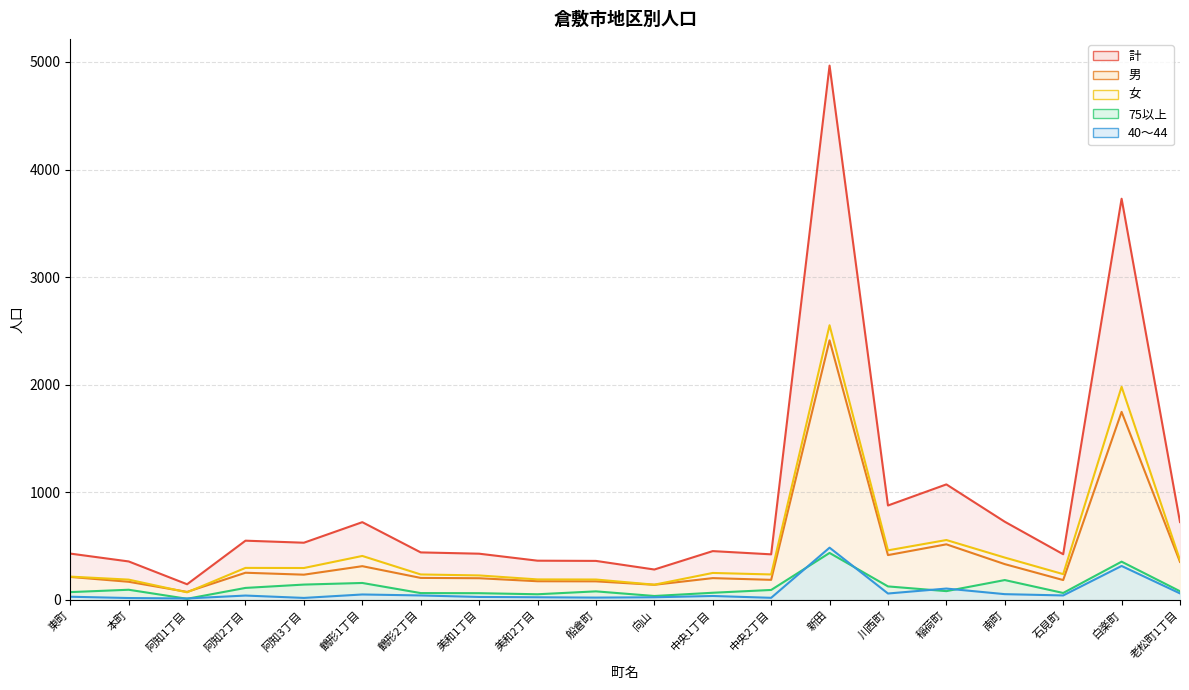

At which category is the sum across all series the highest?

新田